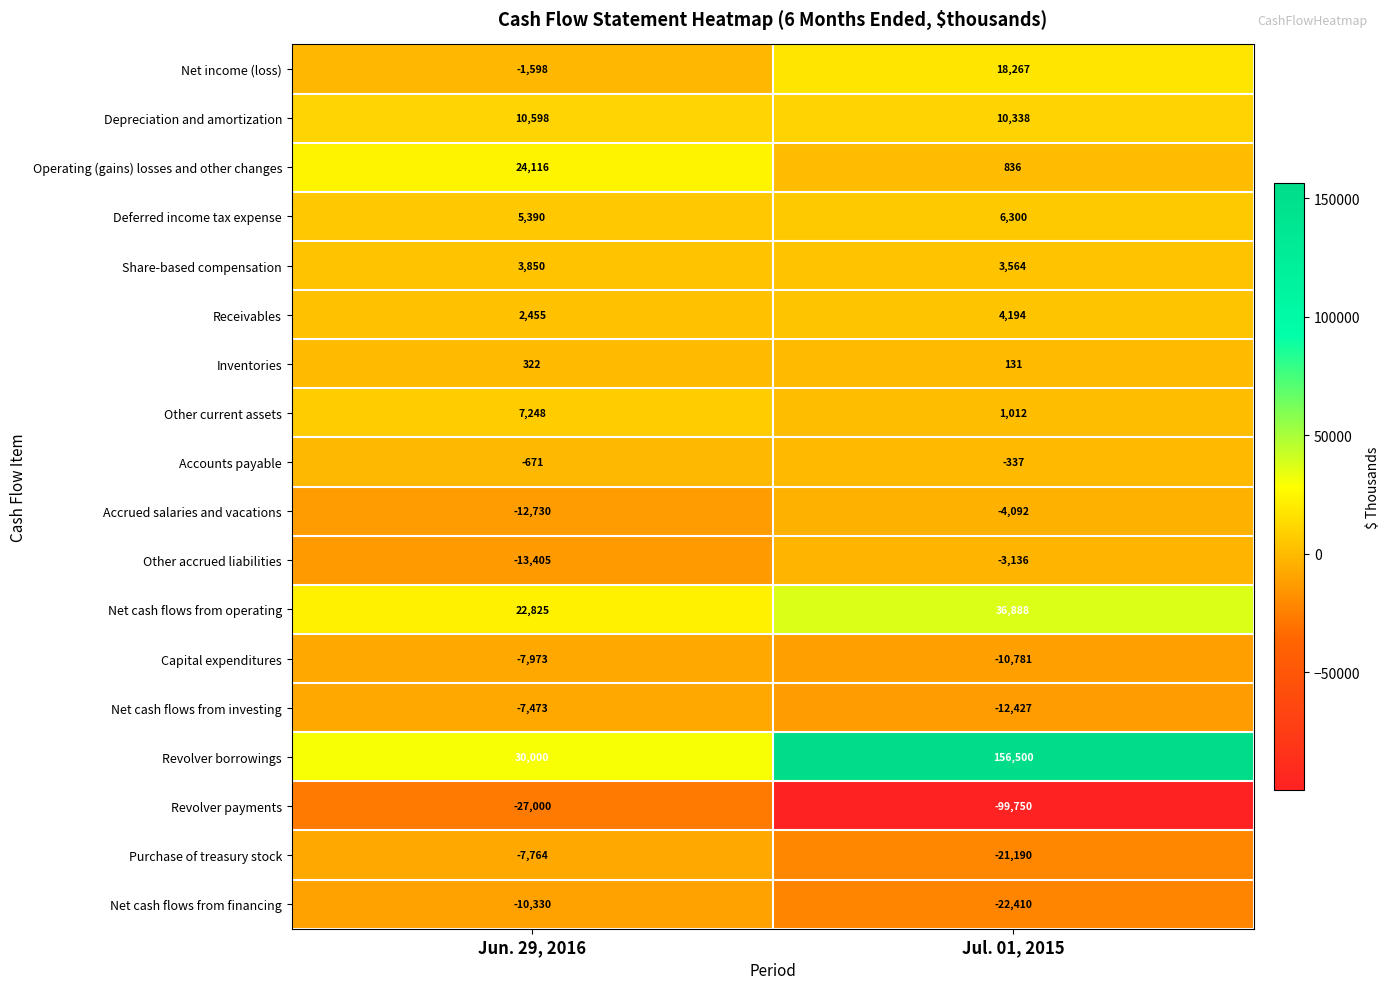

Is it true that Share-based compensation equals 3564 at Jul. 01, 2015?

True